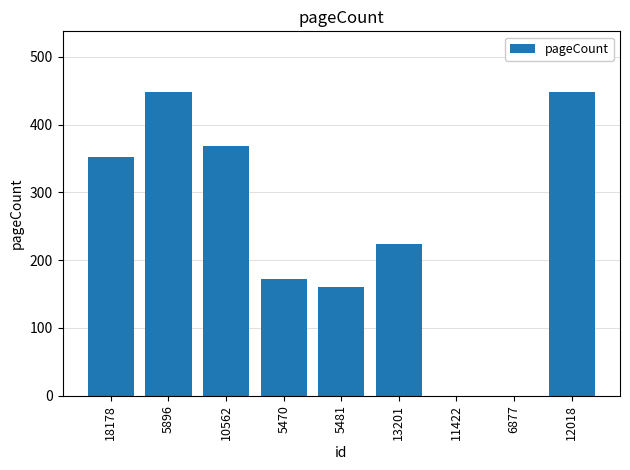

What is the sum of the values at 11422 and 5896?

448